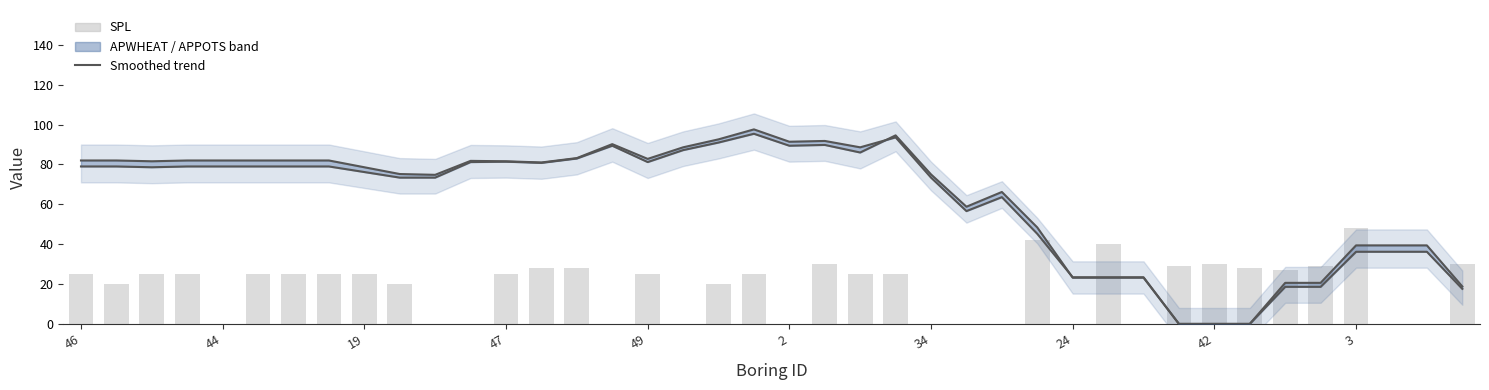

Which label corresponds to the smallest value in the chart?

31